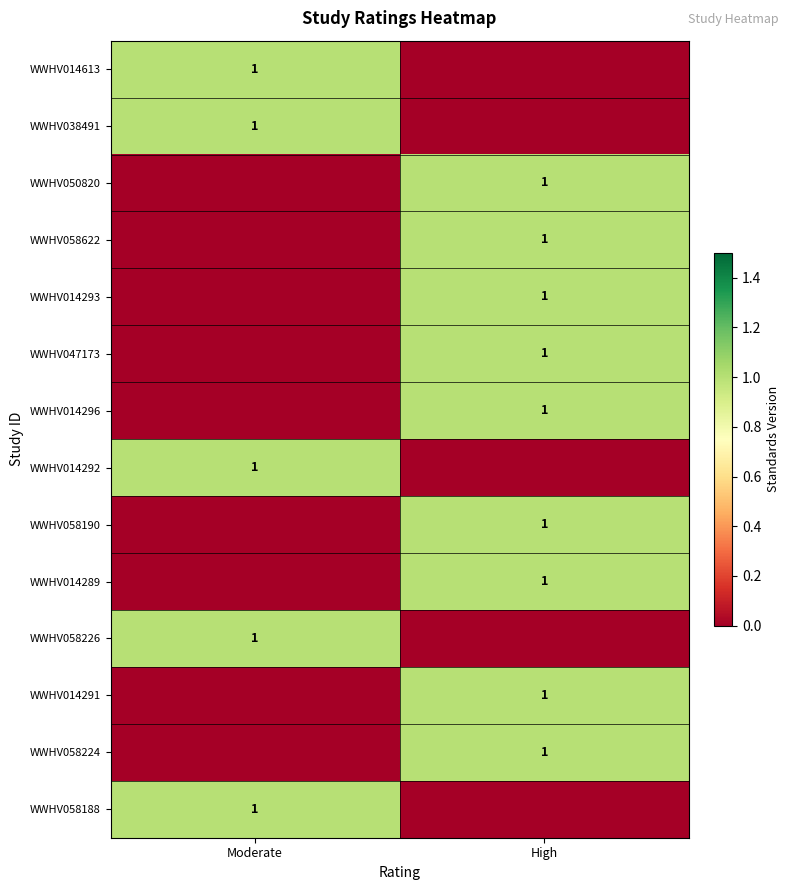

The value of WWHV058226 at Moderate is 1. True or false?

True